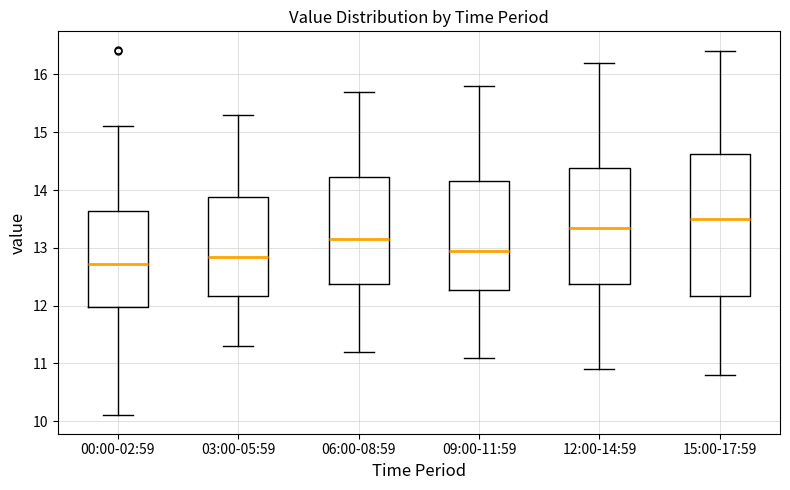

Reading left to right, read every box against the y-axis: the position of its median line, the range the box covers, and the ends of its whiskers. The values are not printed on the chart, so give them approximately, as read against the axis.

00:00-02:59: median 12.7, box 12.0 to 13.6, whiskers 10.1 to 15.1
03:00-05:59: median 12.9, box 12.2 to 13.9, whiskers 11.3 to 15.3
06:00-08:59: median 13.2, box 12.4 to 14.2, whiskers 11.2 to 15.7
09:00-11:59: median 13.0, box 12.3 to 14.2, whiskers 11.1 to 15.8
12:00-14:59: median 13.4, box 12.4 to 14.4, whiskers 10.9 to 16.2
15:00-17:59: median 13.5, box 12.2 to 14.6, whiskers 10.8 to 16.4